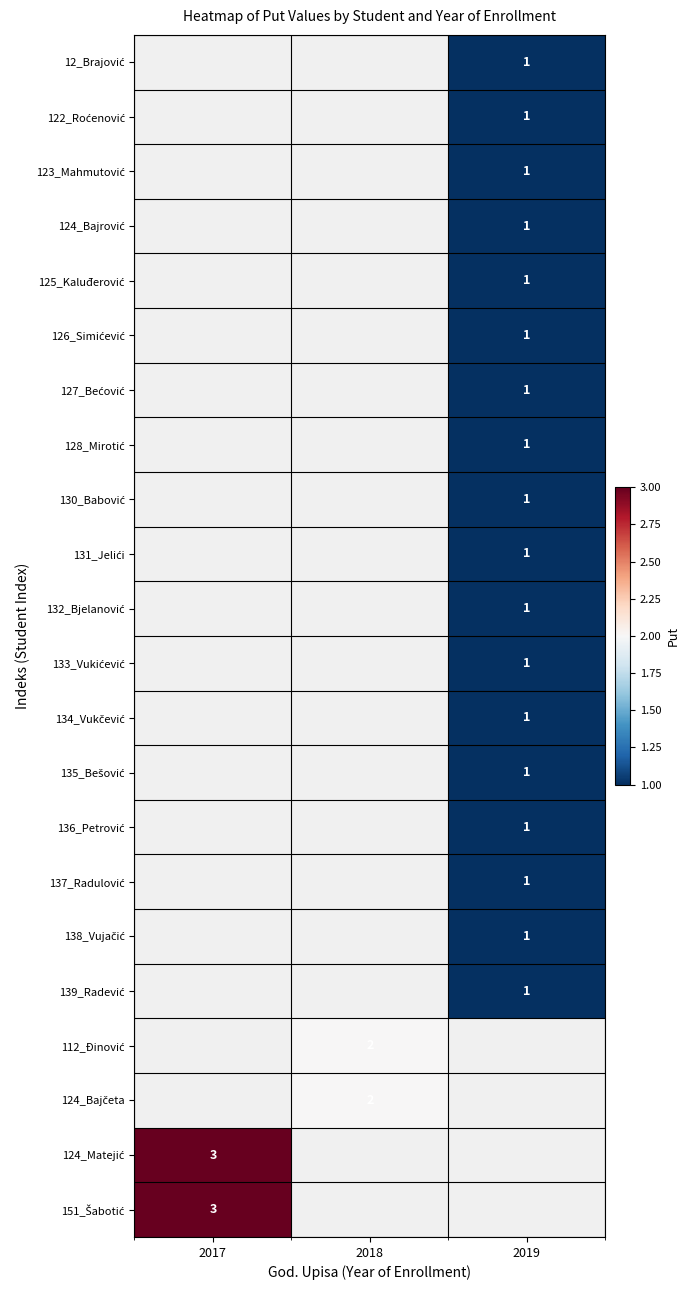

True or false: 124_Bajrović has a value of 1.0 at 2019.

True